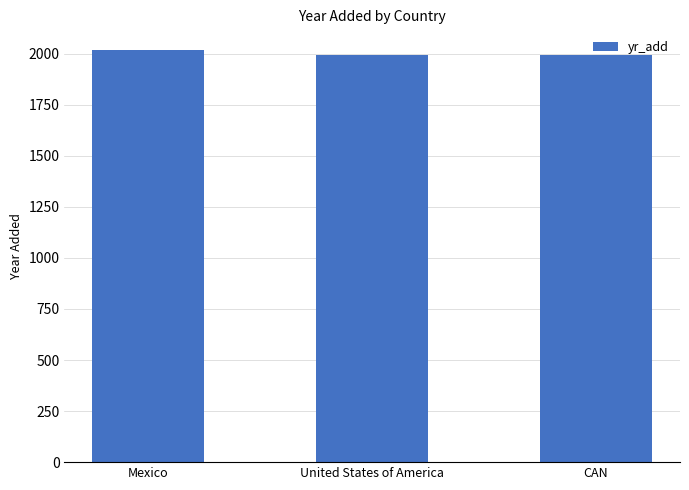

True or false: the data shows 1995 at United States of America.

True